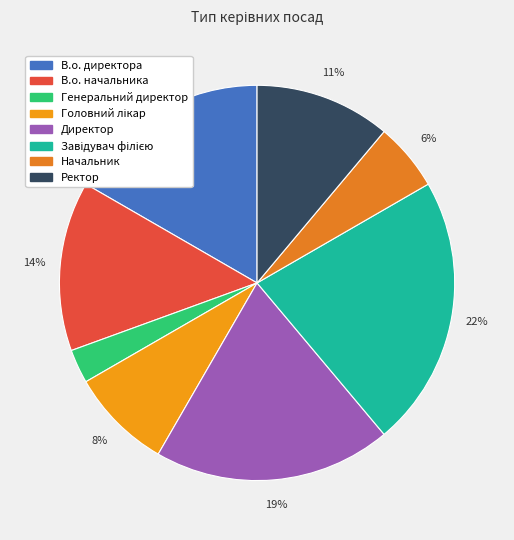

The Ректор slice represents 11% of the pie. True or false?

True